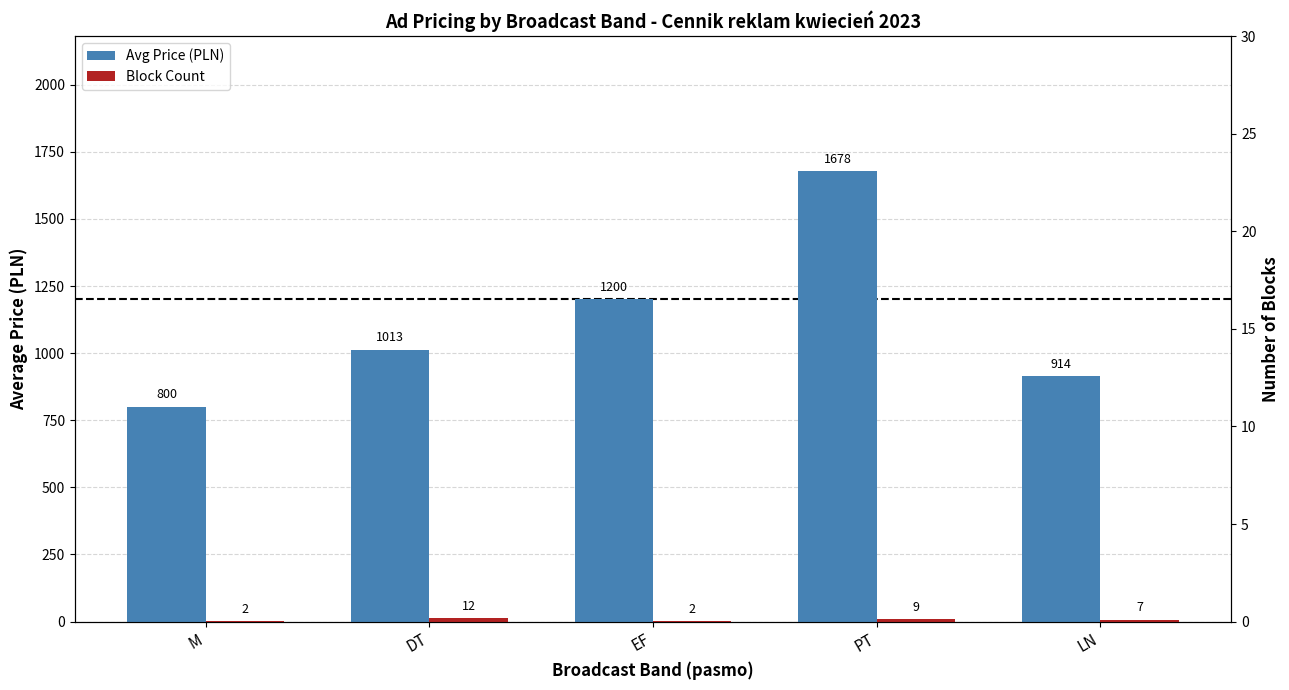

What is the label of the 5th bar from the right?

M